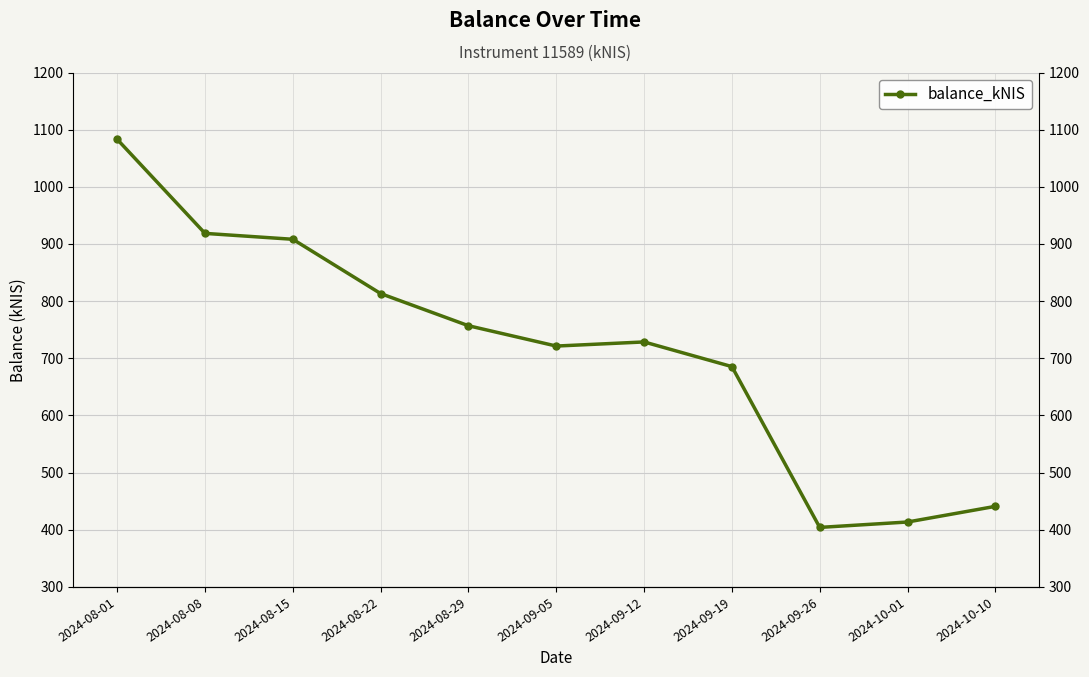

Rank the categories by value from lowest to highest.

2024-09-26, 2024-10-01, 2024-10-10, 2024-09-19, 2024-09-05, 2024-09-12, 2024-08-29, 2024-08-22, 2024-08-15, 2024-08-08, 2024-08-01